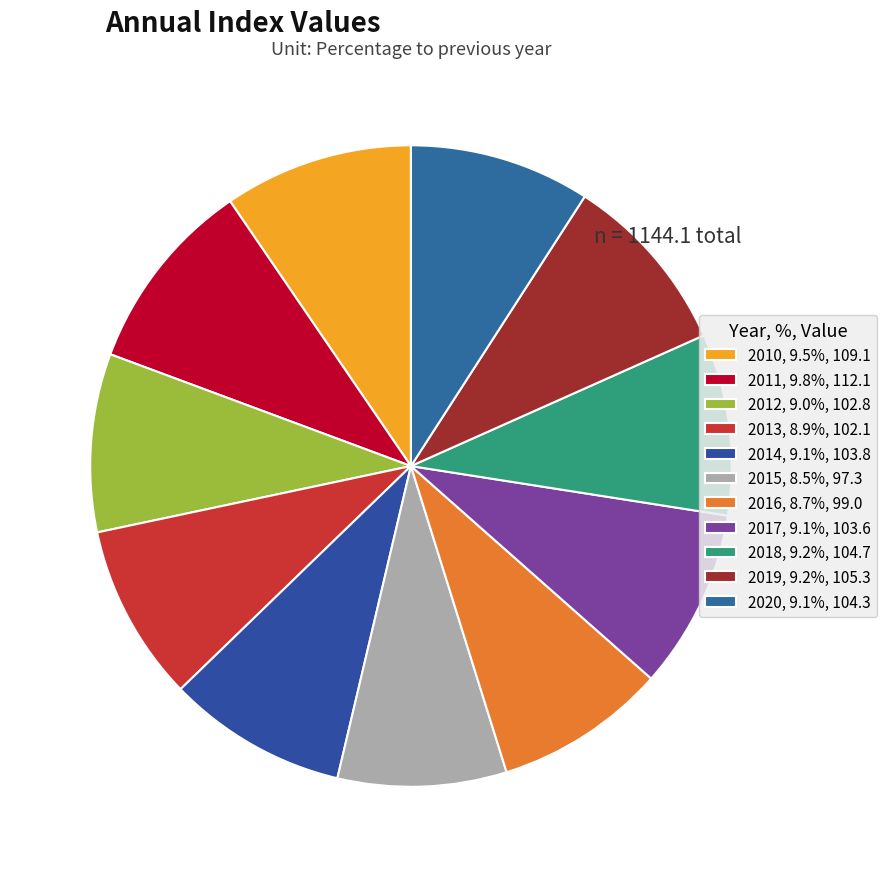

What is the largest slice in the pie chart?

2011